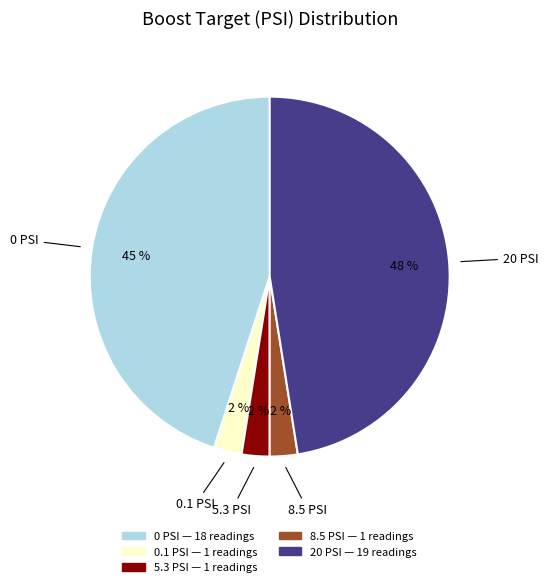

To the nearest percent, what is the average slice percentage?

20%